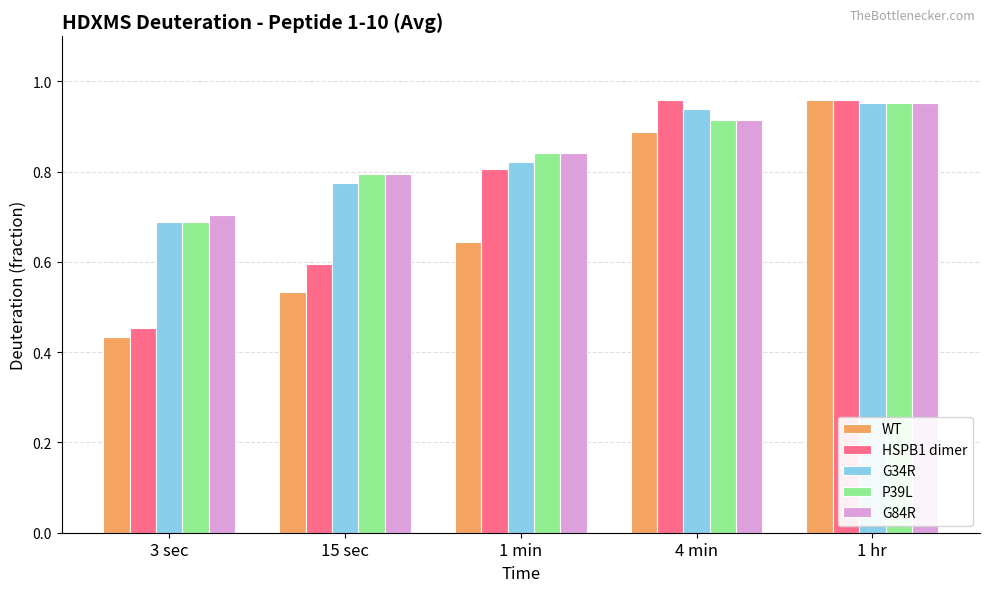

At which category is the sum across all series the highest?

1 hr